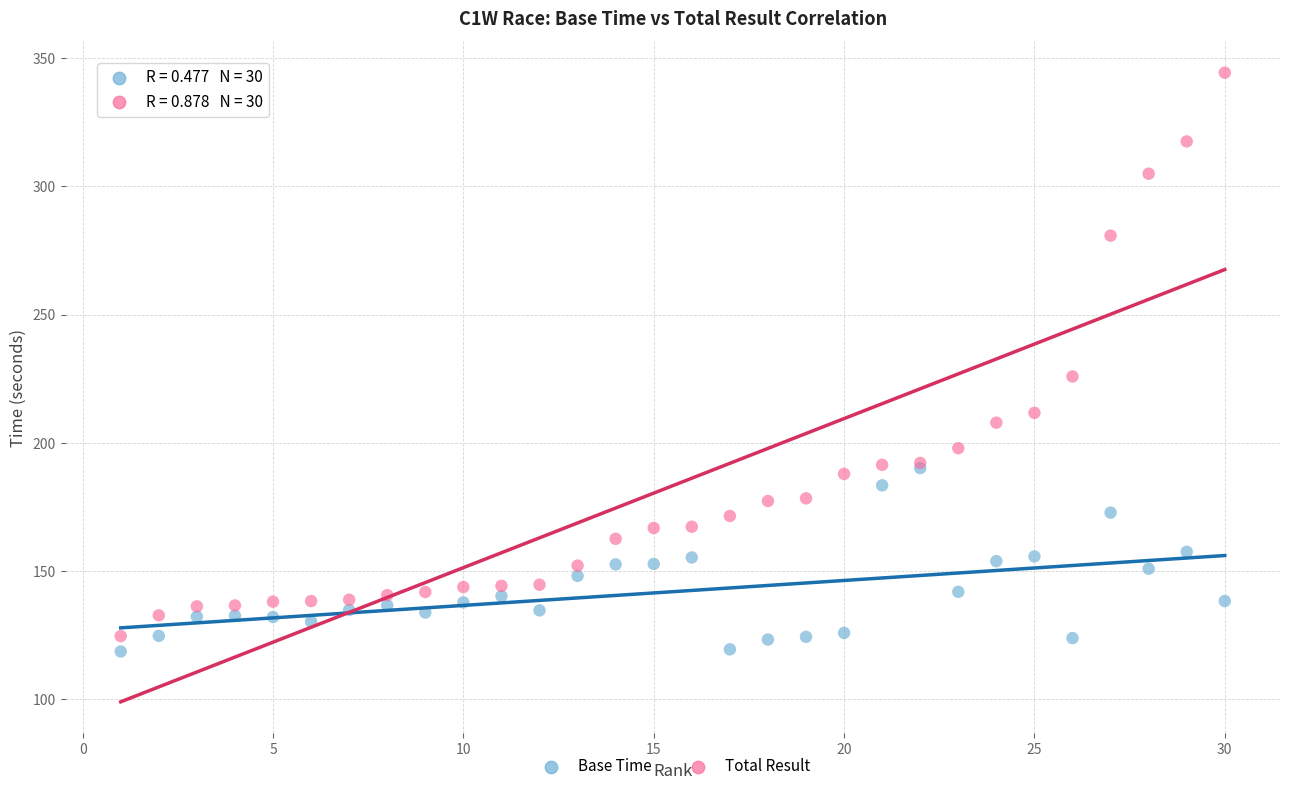

Across all series, what Y value is closest to 231?

225.8